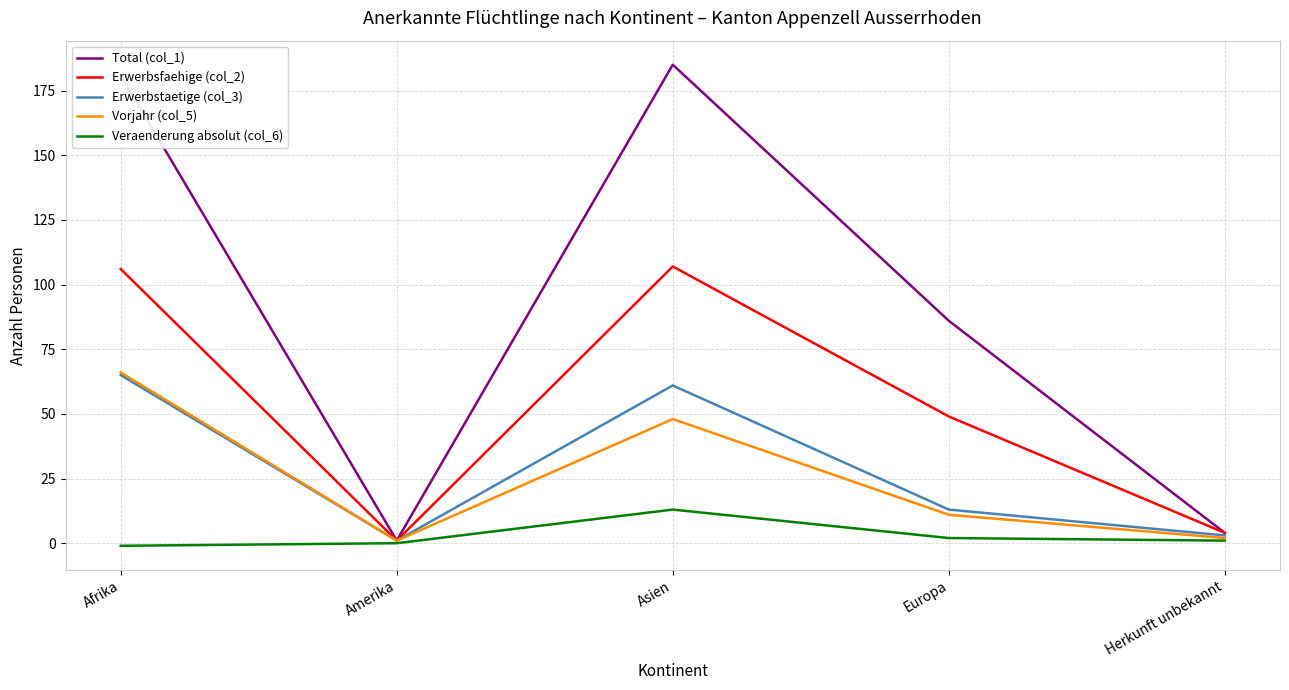

What is the difference between the Total (col_1) values at Amerika and Afrika?

180